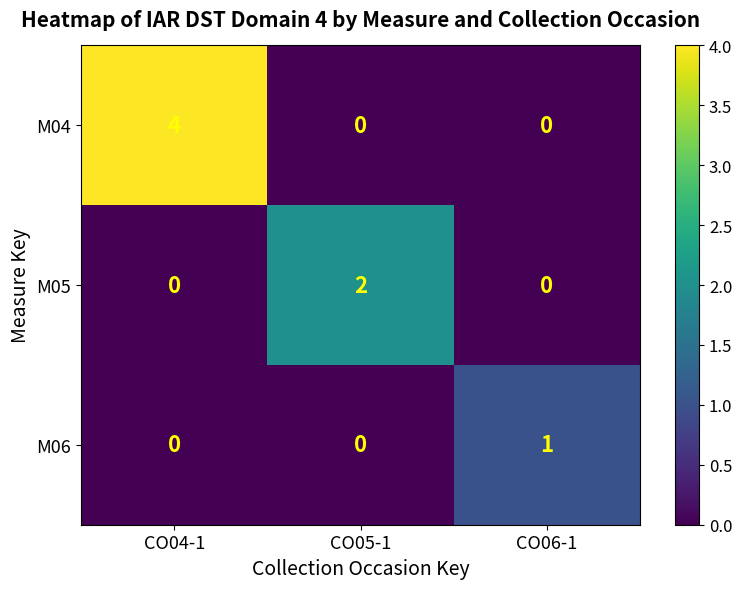

What is the difference between the M04 values at CO05-1 and CO04-1?

4